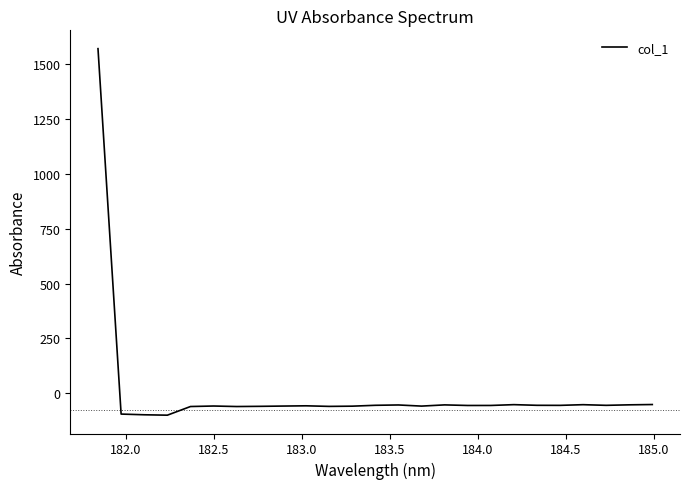

What is the greatest value displayed?

1571.4